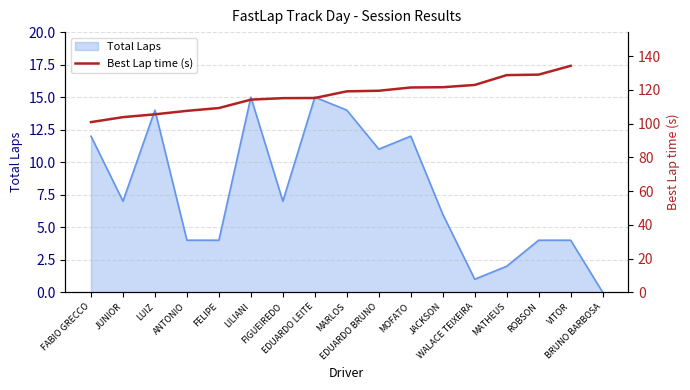

Which has a higher value, ROBSON or EDUARDO LEITE?

ROBSON